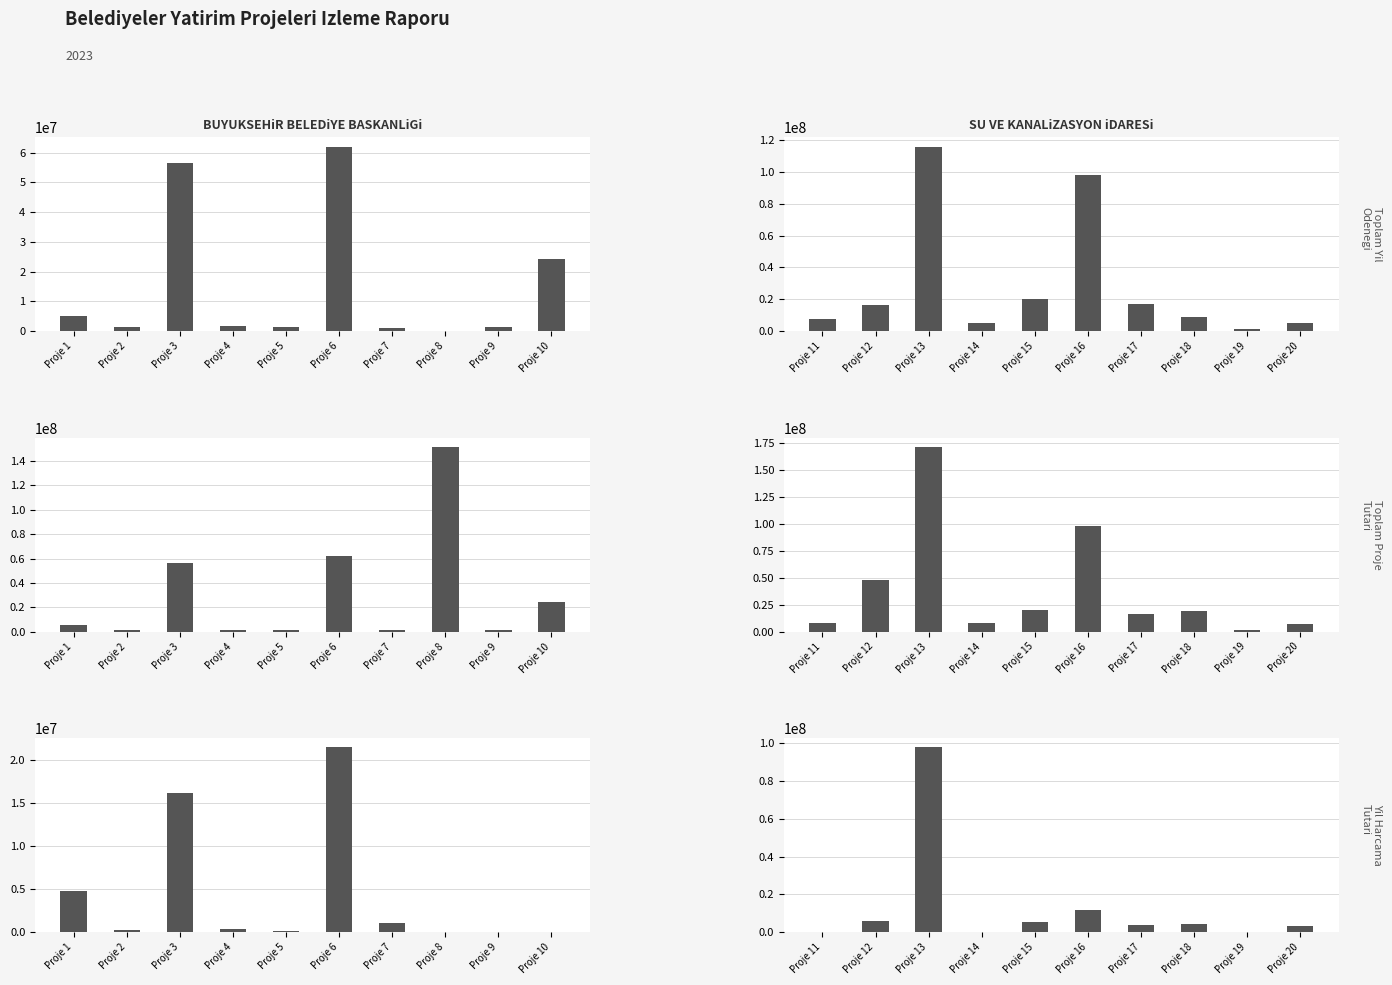

Rank the series by their average value, from highest to lowest.

TOPLAM PROJE TUTARI, TOPLAM YIL ODENEGi, YIL HARCAMA TUTARI